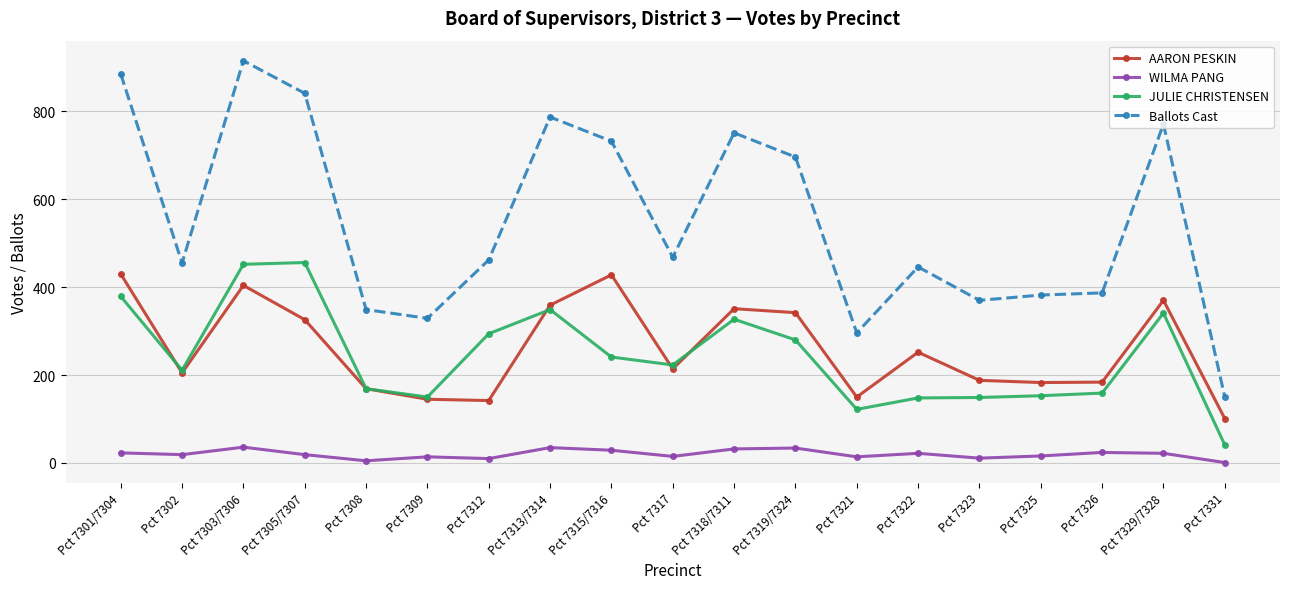

The Ballots Cast series shows 732 at Pct 7315/7316. True or false?

True